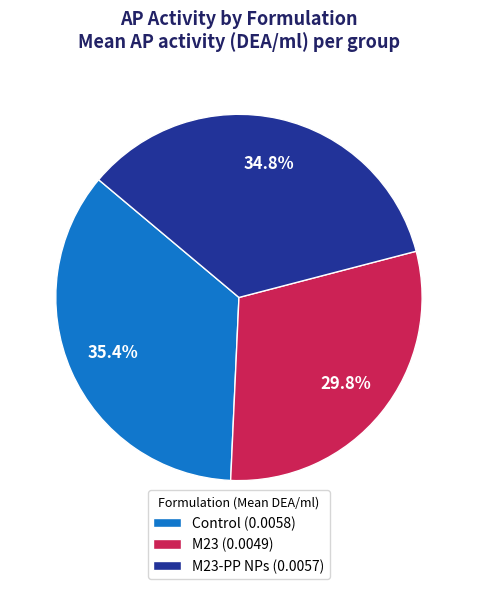

Is there a majority slice in this chart?

No